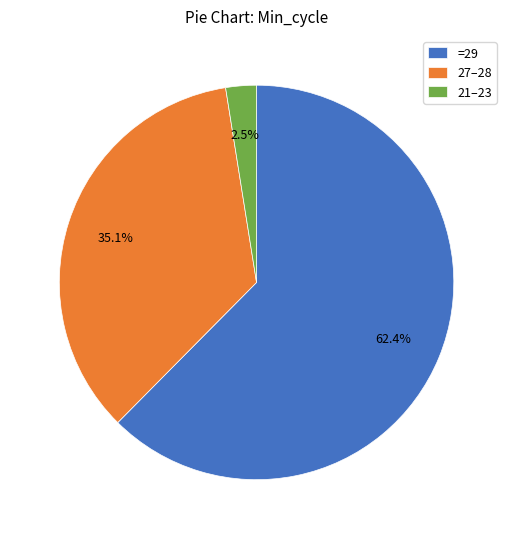

Approximately how many times larger is the value at 27–28 compared to 21–23?

14.0